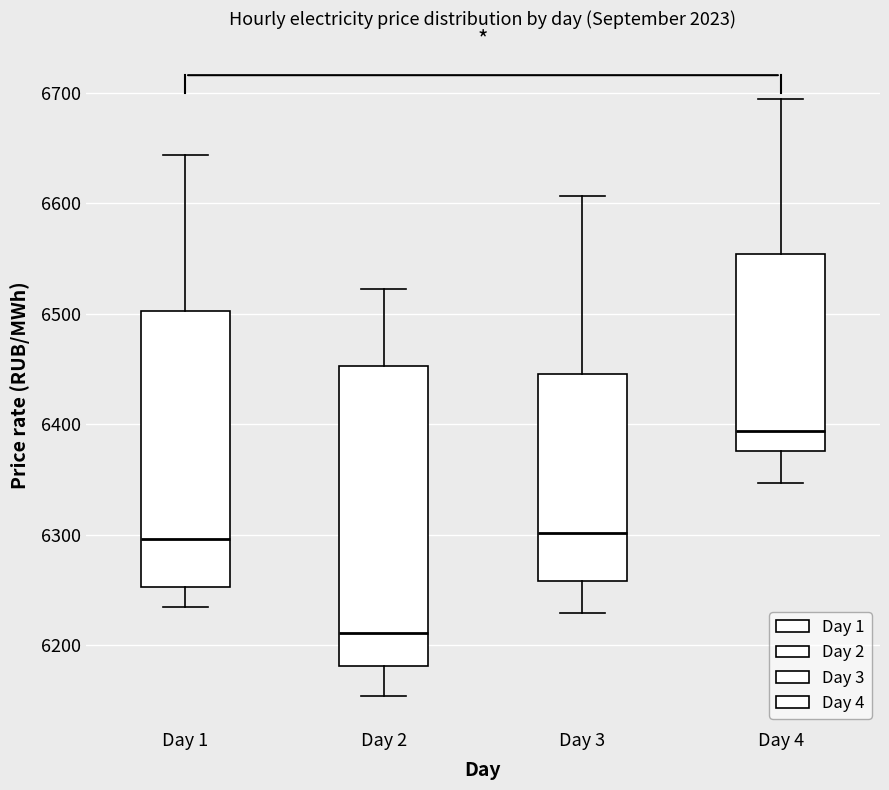

Reading left to right, read every box against the y-axis: the position of its median line, the range the box covers, and the ends of its whiskers. The values are not printed on the chart, so give them approximately, as read against the axis.

Day 1: median 6300, box 6250 to 6500, whiskers 6230 to 6640
Day 2: median 6210, box 6180 to 6450, whiskers 6150 to 6520
Day 3: median 6300, box 6260 to 6450, whiskers 6230 to 6610
Day 4: median 6390, box 6380 to 6550, whiskers 6350 to 6690